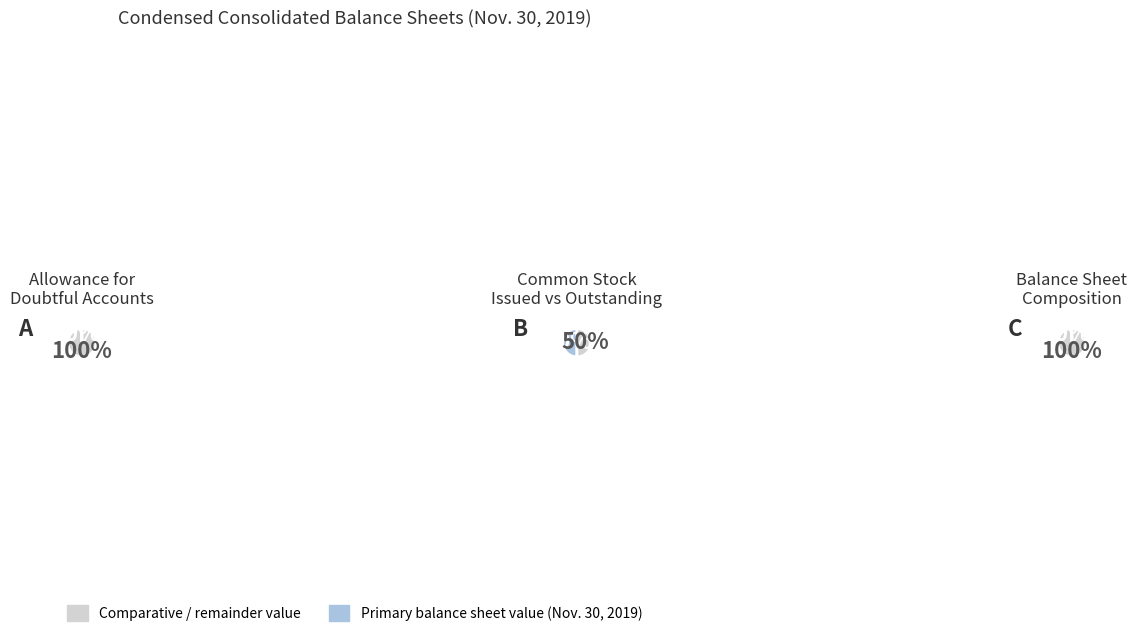

How many slices are in this pie chart?

3